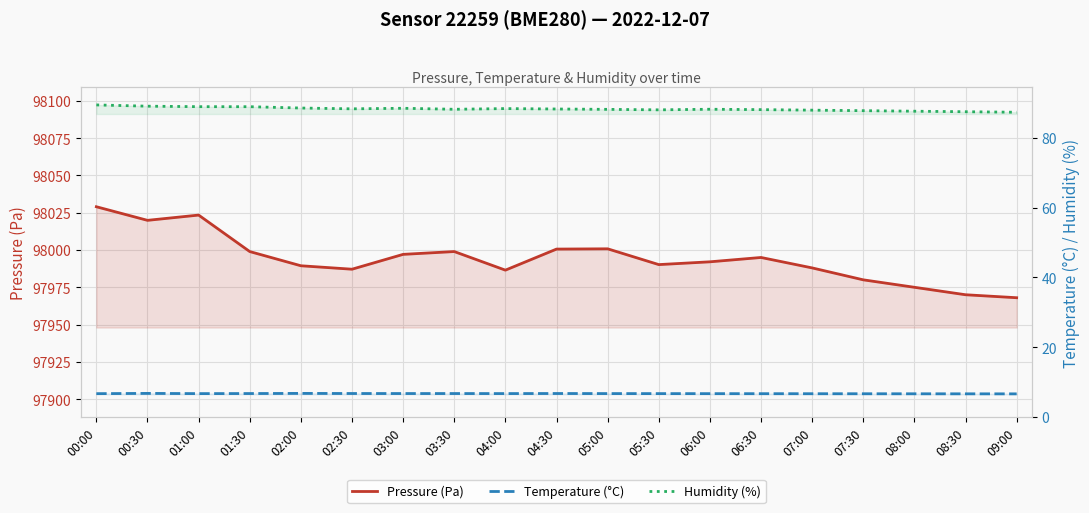

Reading right to left, list all the values displayed in this chart.

Pressure (Pa): 97968.0	97970.0	97975.0	97980.0	97988.0	97995.0	97992.1	97990.2	98000.8	98000.6	97986.5	97999.0	97997.1	97987.1	97989.4	97999.0	98023.4	98019.9	98029.0
Temperature (°C): 6.6	6.6	6.7	6.7	6.7	6.7	6.7	6.7	6.7	6.7	6.7	6.7	6.7	6.7	6.8	6.7	6.7	6.8	6.7
Humidity (%): 87.3	87.5	87.7	87.8	88.0	88.1	88.2	88.0	88.2	88.3	88.4	88.2	88.5	88.3	88.6	88.9	89.0	89.1	89.5